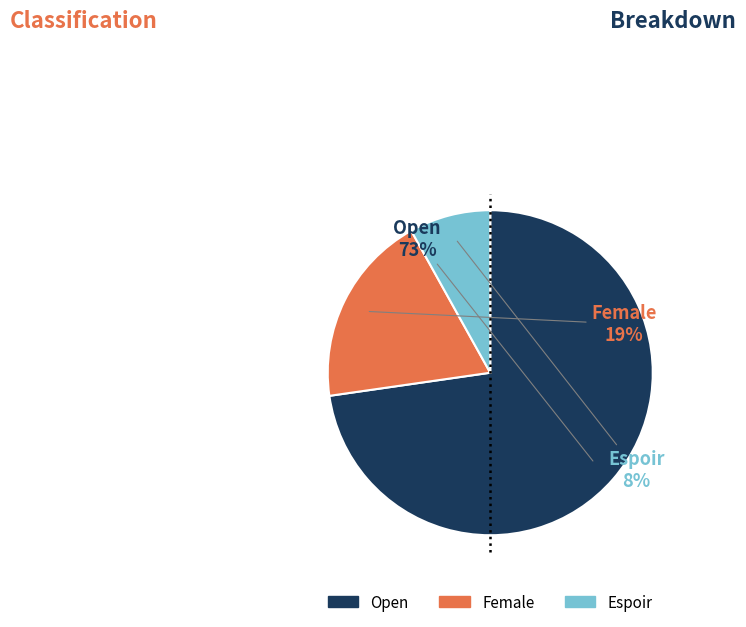

Does any single category account for the majority?

Yes